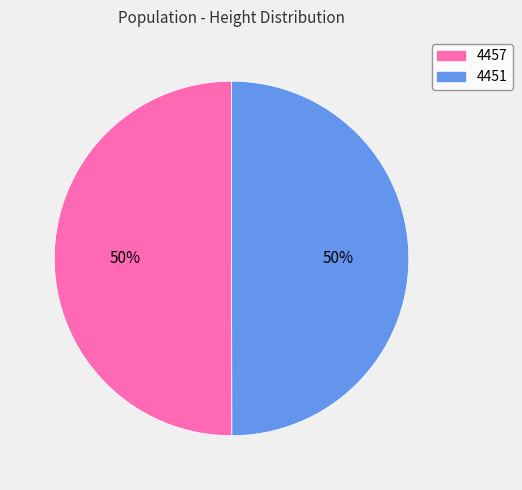

How many segments does this pie chart have?

2